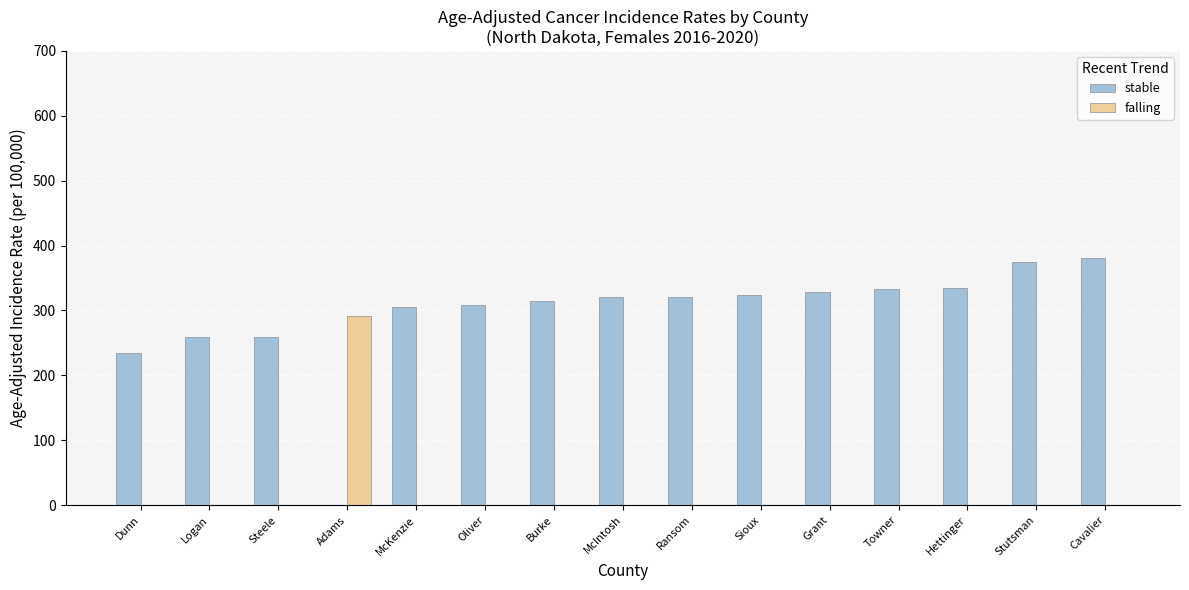

Which category has the highest value across all series?

Cavalier